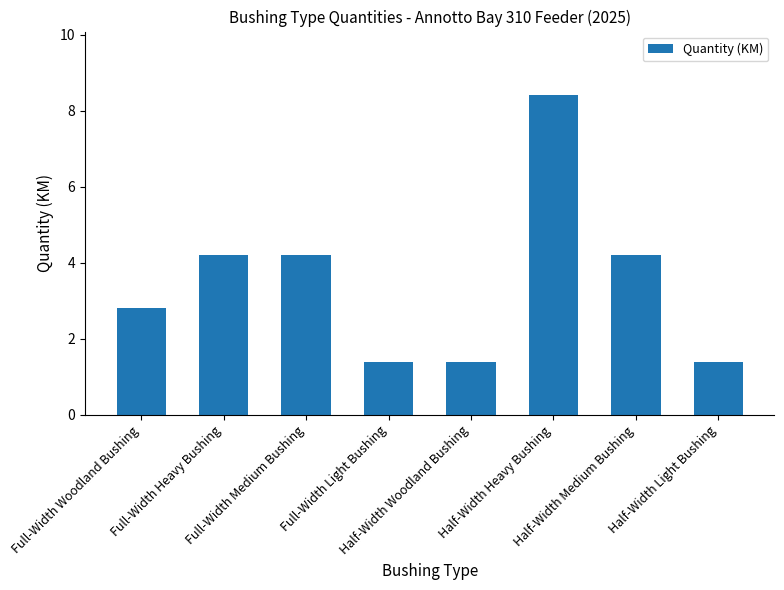

True or false: the data shows 4.2 at Half-Width Medium Bushing.

True